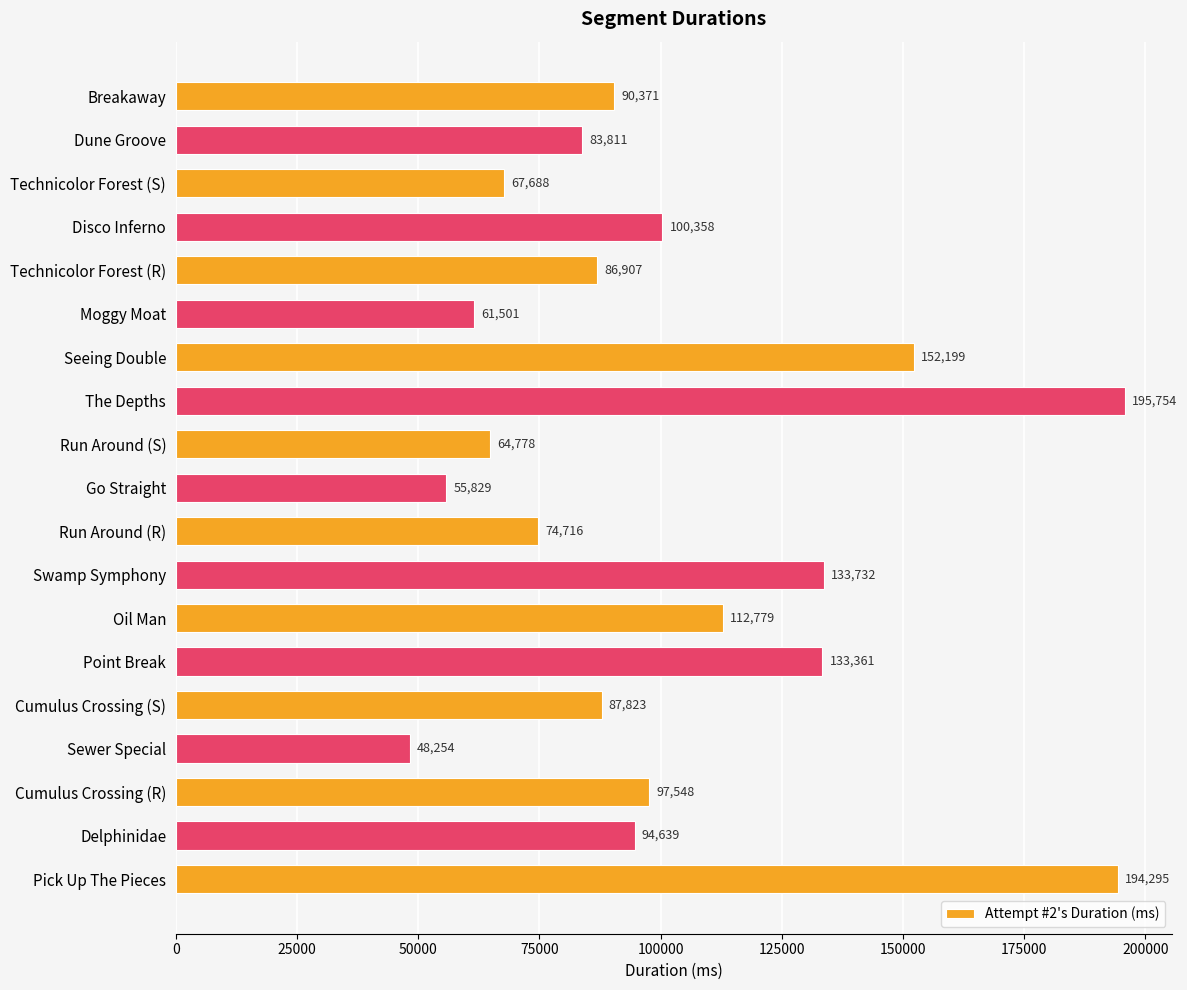

Which has a higher value, Go Straight or Technicolor Forest (R)?

Technicolor Forest (R)